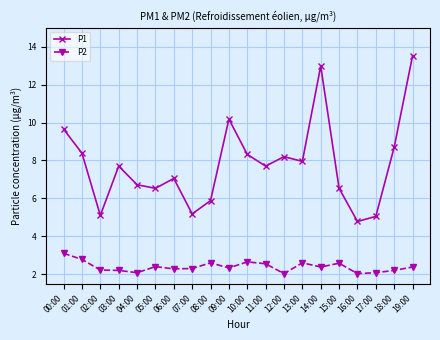

What position from the right is 04:00?

16